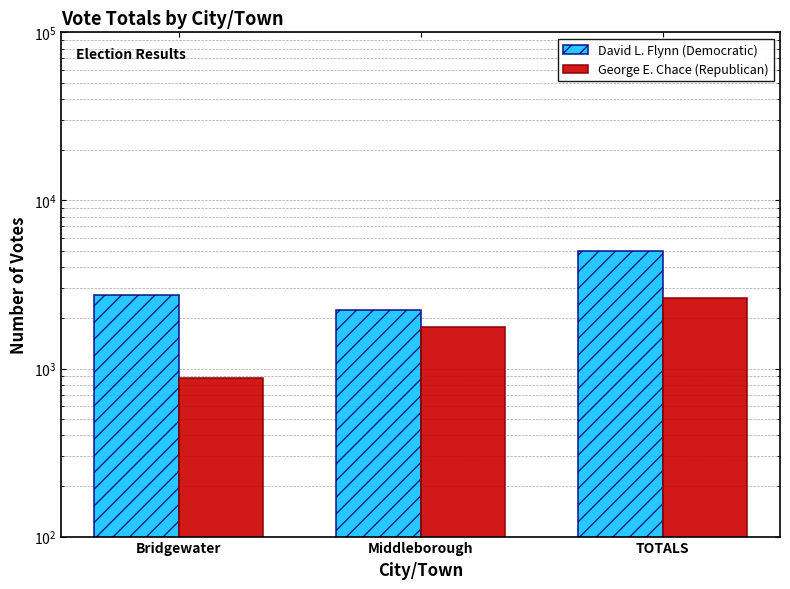

What are all the series names shown in the legend?

David L. Flynn (Democratic), George E. Chace (Republican)